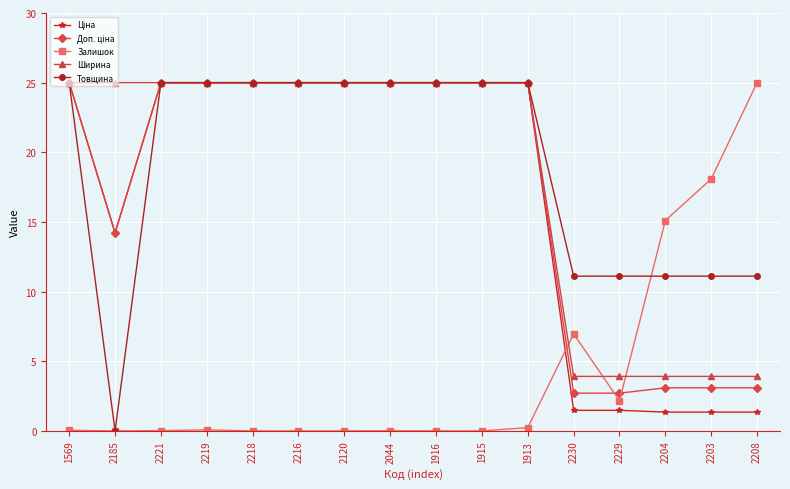

What position from the left is 2208?

16